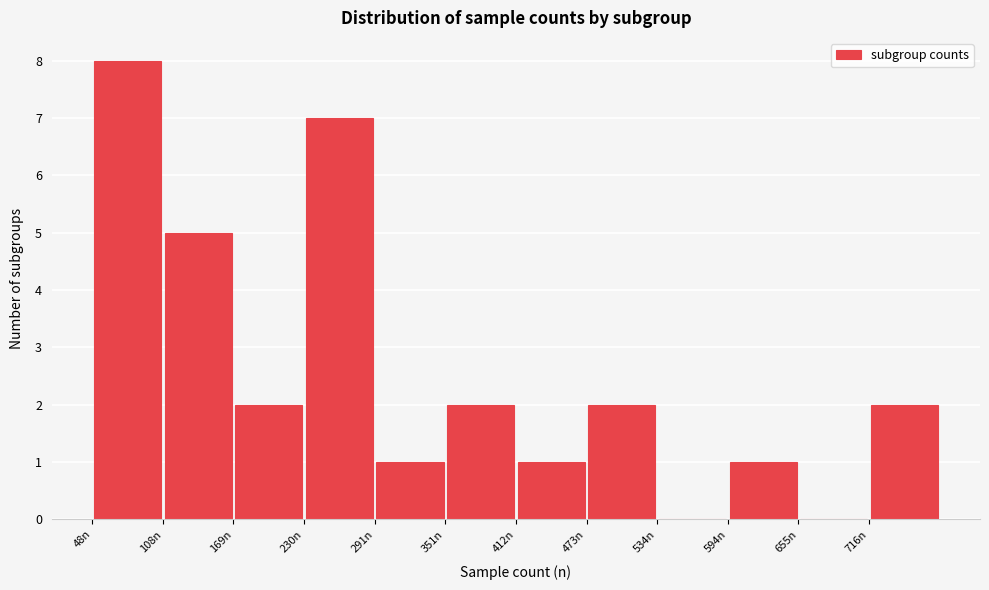

Reading left to right, transcribe this chart: for each bar, give the range it covers on the x-axis and its height. Neither the bar edges nor the heights are printed on the chart, so give them approximately, as read against the axes.

50 to 110: 8
110 to 170: 5
170 to 230: 2
230 to 290: 7
290 to 350: 1
350 to 410: 2
410 to 470: 1
470 to 530: 2
530 to 590: 0
590 to 660: 1
660 to 720: 0
720 to 780: 2